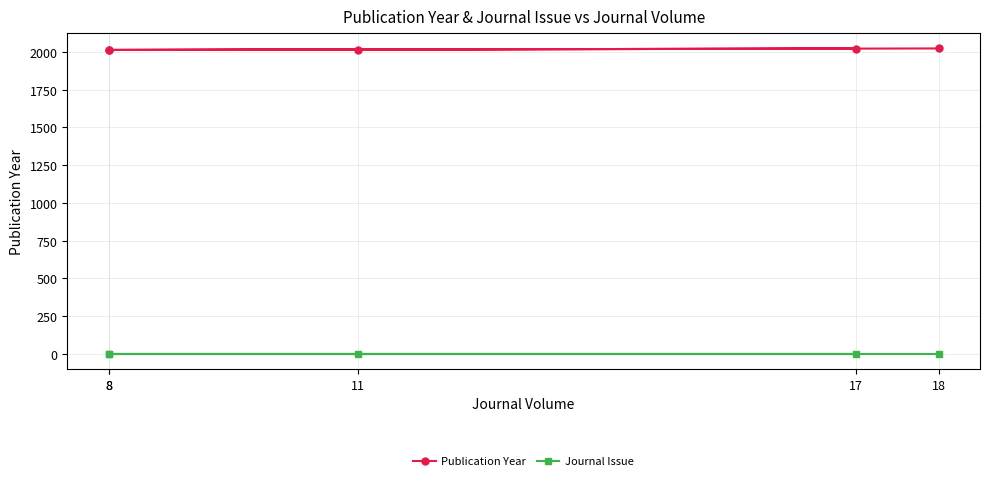

Does the chart have visible grid lines?

Yes